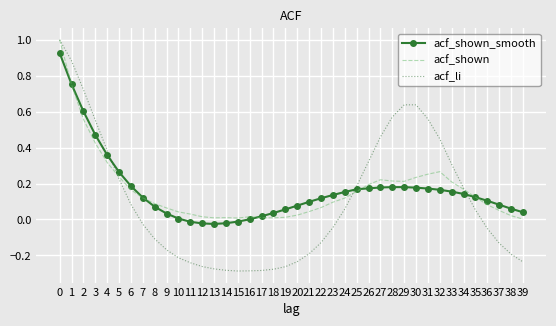

True or false: acf_shown_smooth has a value of 0.2 at 6.

True